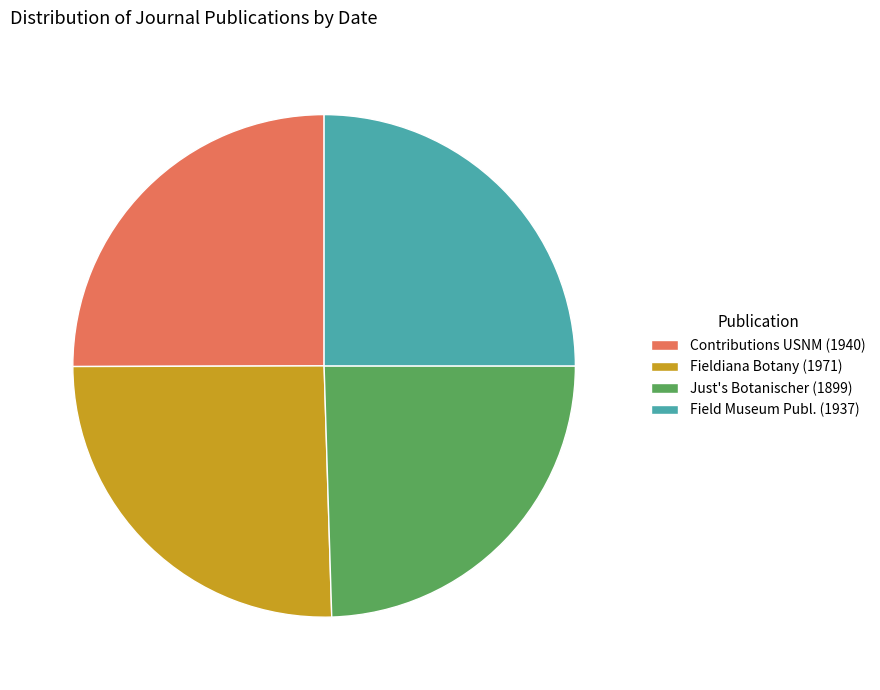

How many segments does this pie chart have?

4